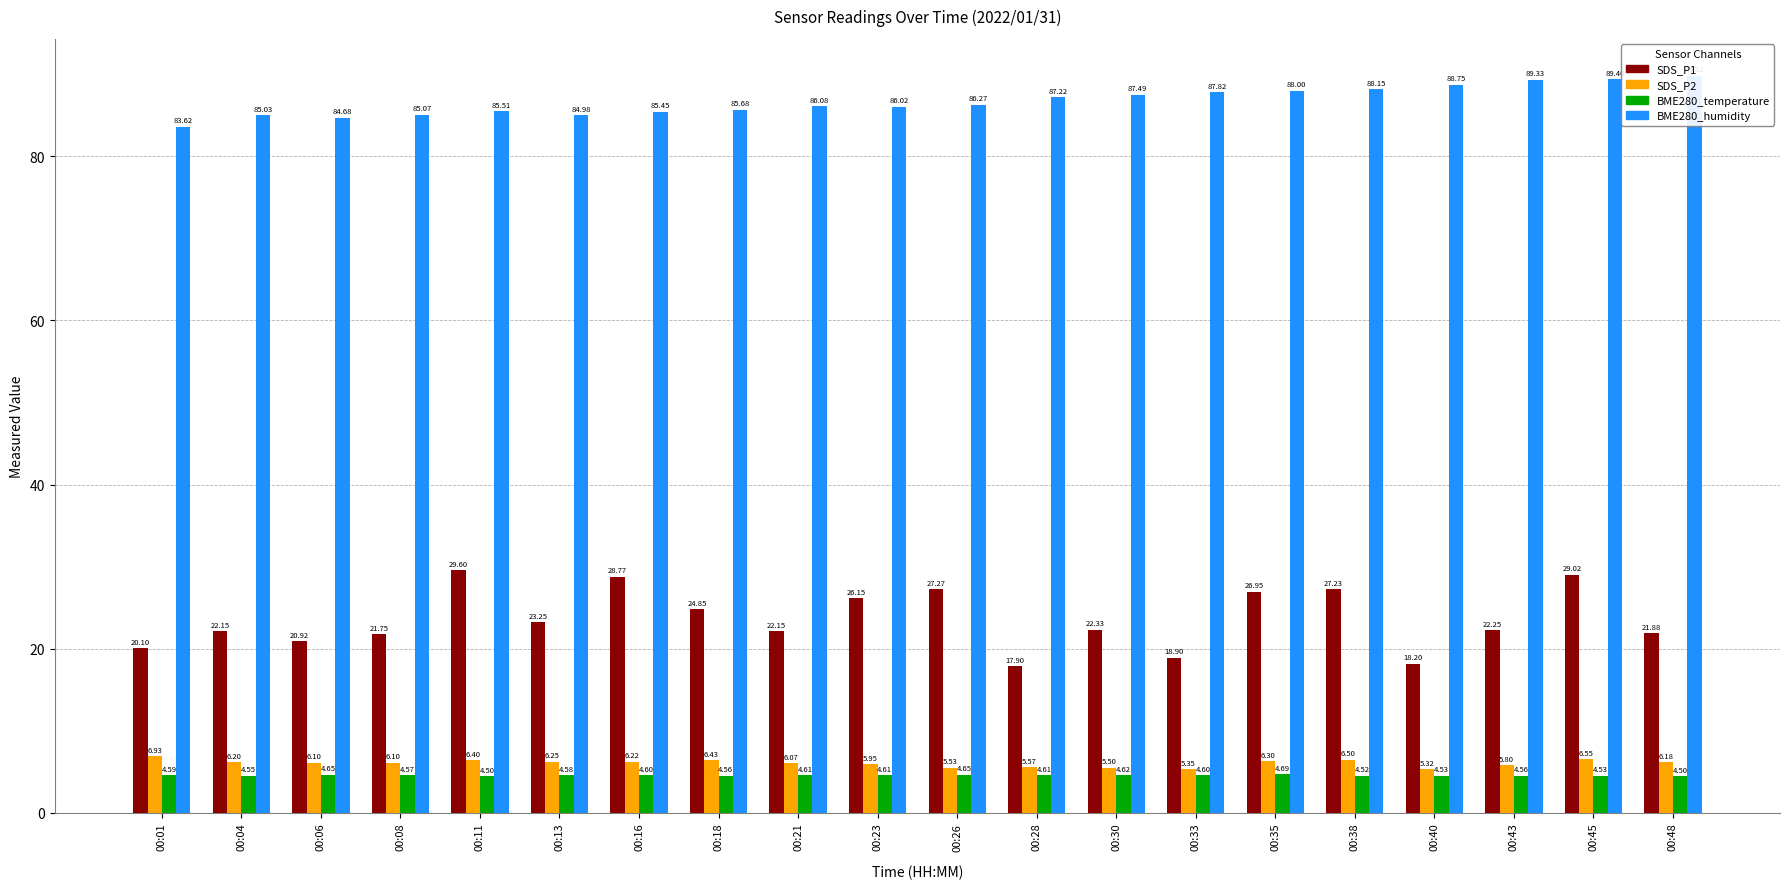

Where is BME280_humidity nearest to the value 86?

00:23